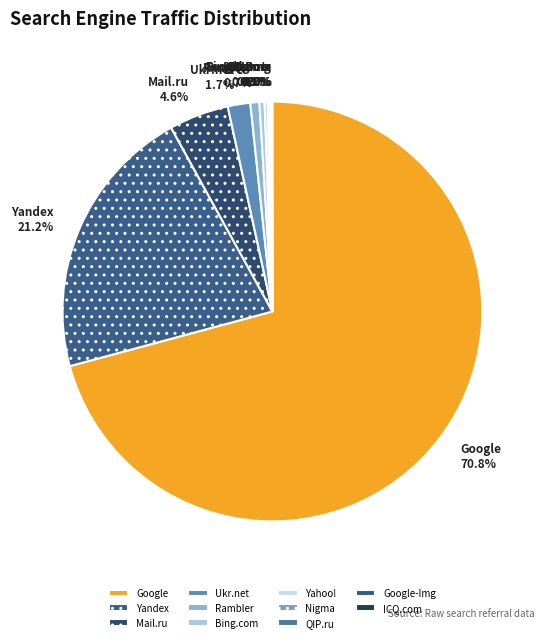

What is the largest slice in the pie chart?

Google